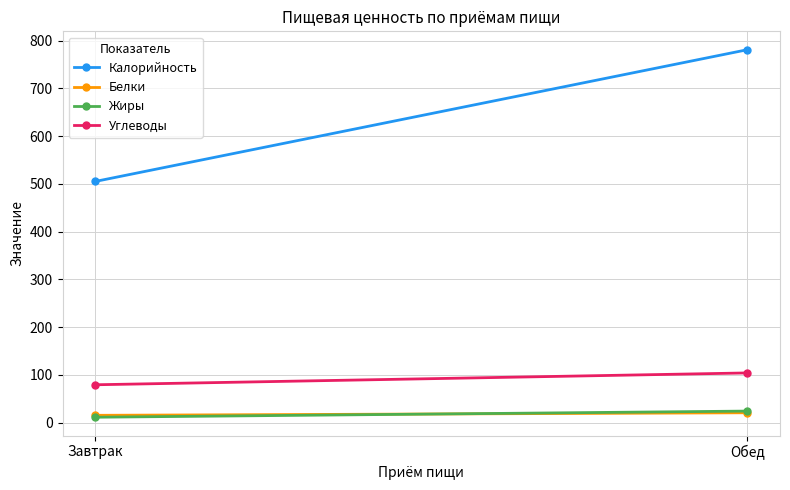

At how many categories does at least one series exceed 333?

2